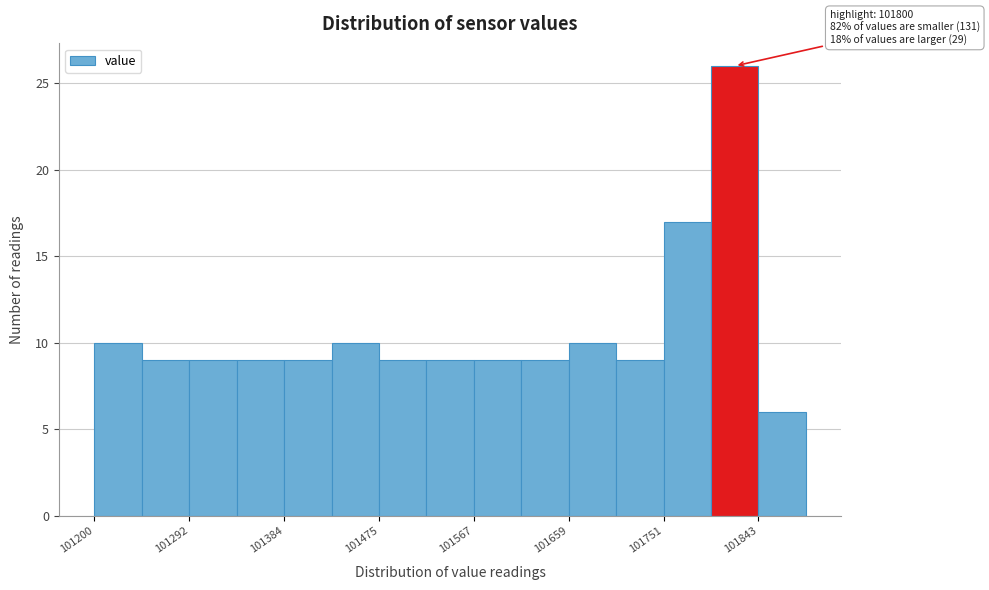

Which range on the x-axis has the tallest bar?

101800 to 101840